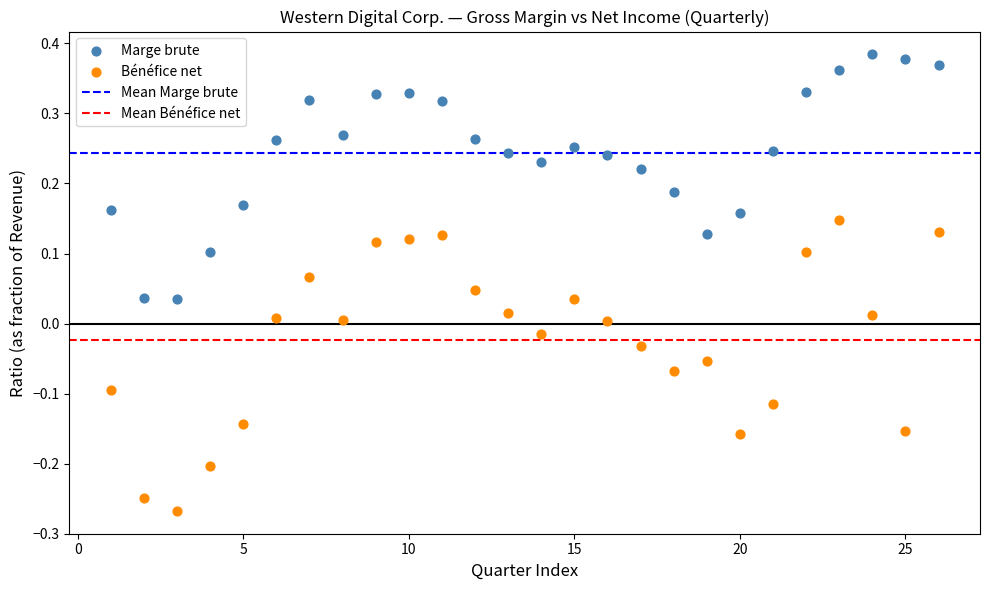

Across all data points, what is the range of X values (max minus min)?

25.0